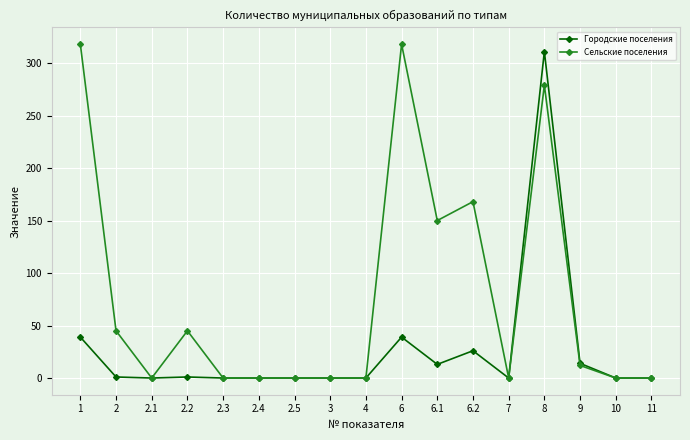

What is the difference between the Городские поселения values at 10 and 6.2?

26